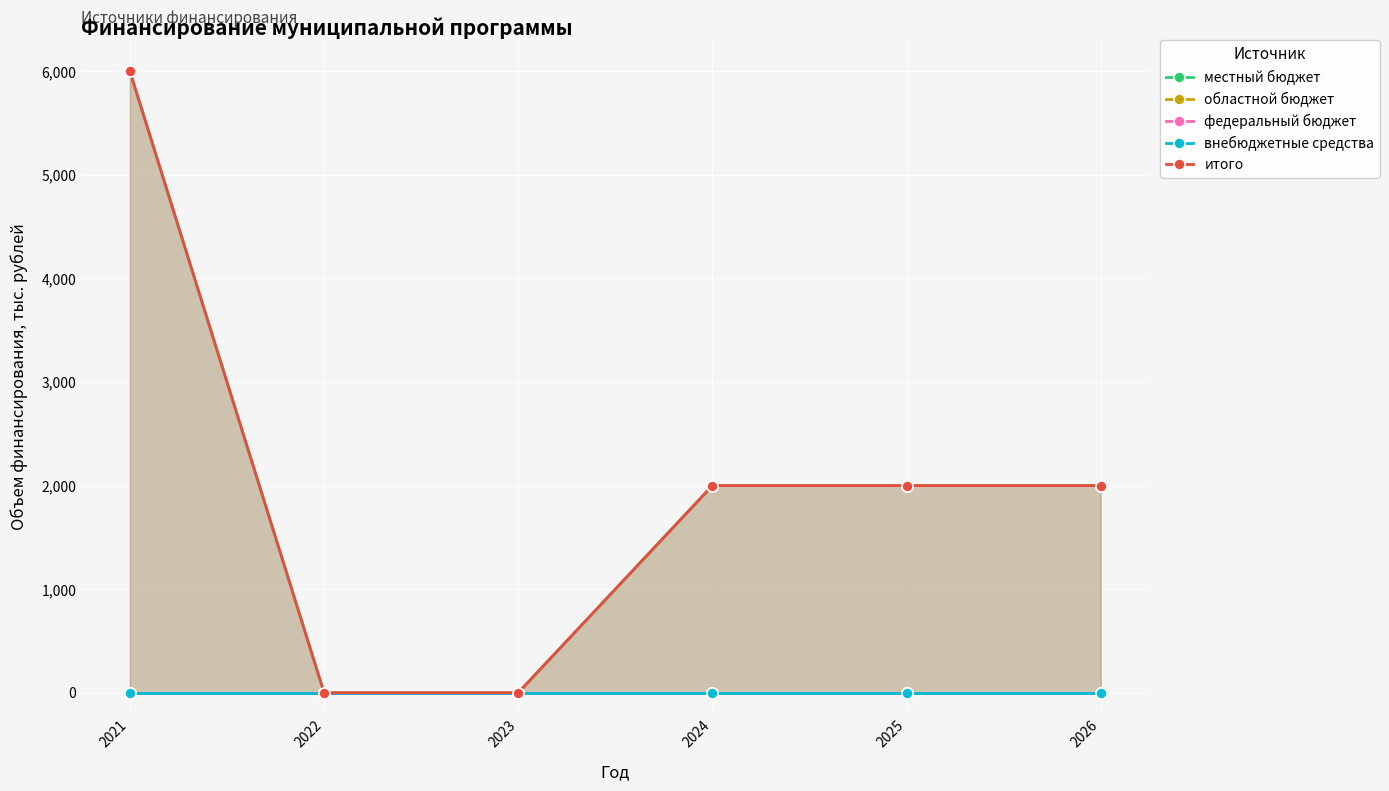

Reading left to right, list all the values displayed in this chart.

местный бюджет: 6000	0	0	2000	2000	2000
областной бюджет: 0	0	0	0	0	0
федеральный бюджет: 0	0	0	0	0	0
внебюджетные средства: 0	0	0	0	0	0
итого: 6000	0	0	2000	2000	2000